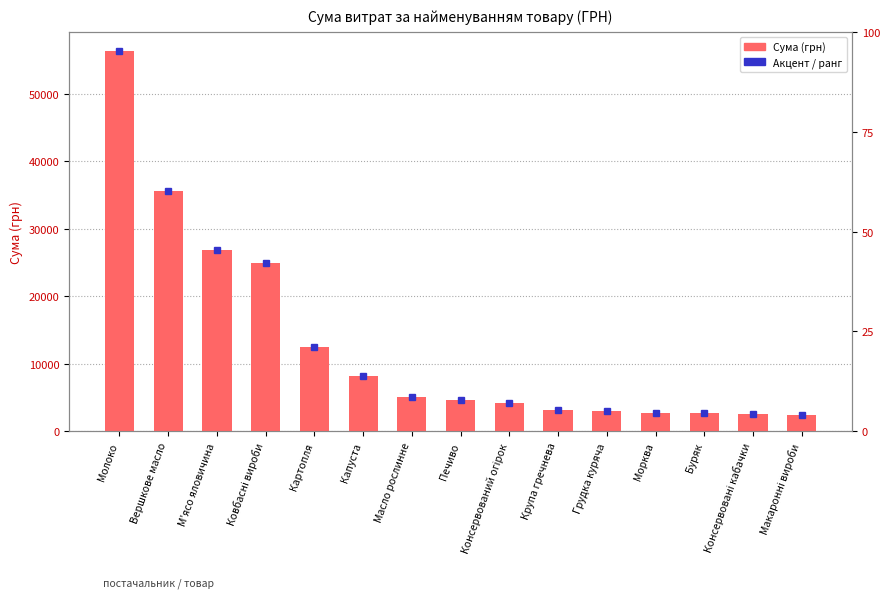

At which category is the sum across all series the highest?

Молоко